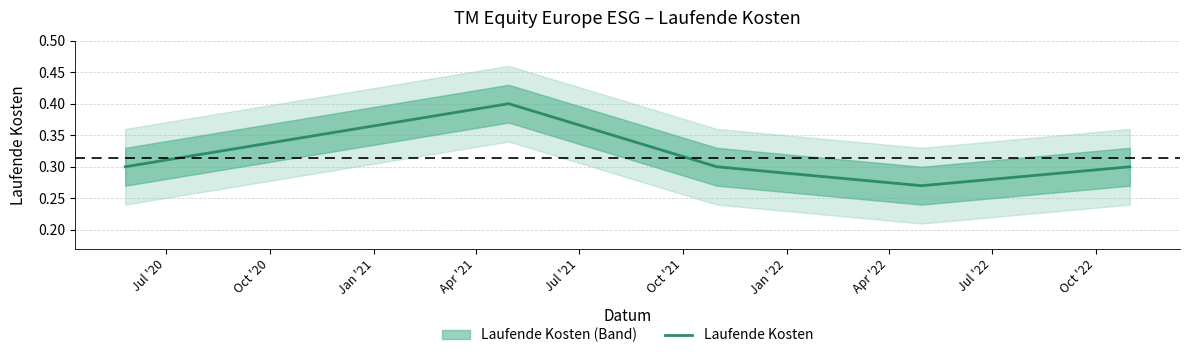

Reading left to right, list all the values displayed in this chart.

0.3	0.4	0.3	0.3	0.3